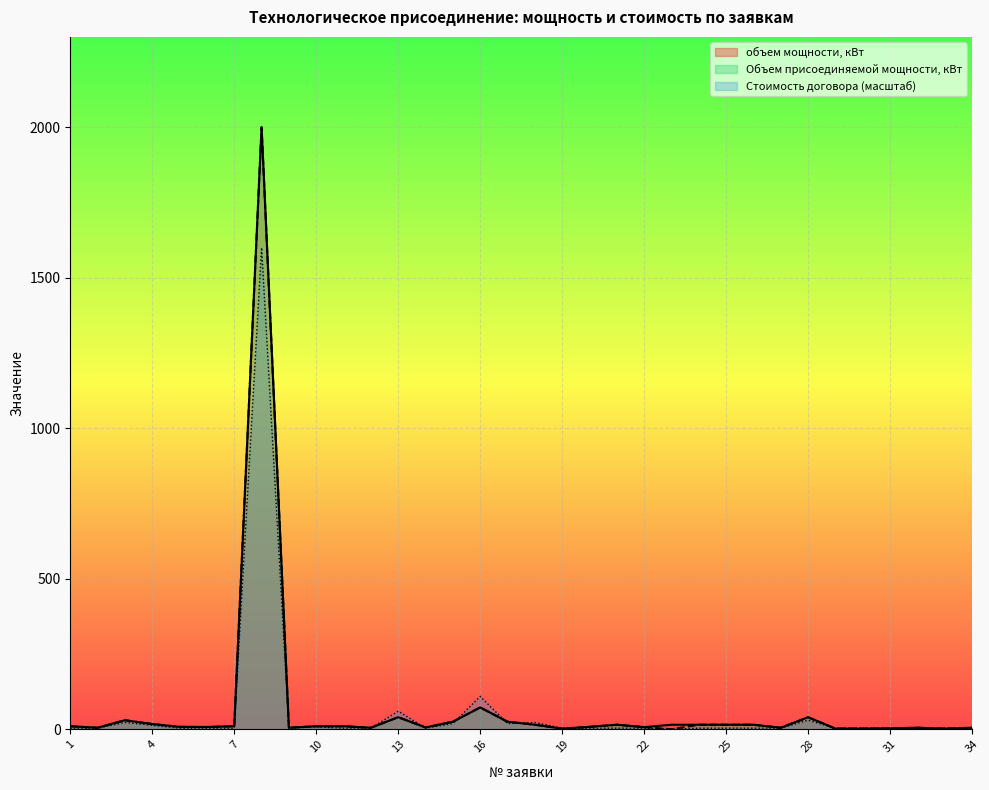

The Стоимость договора с НДС 18% series shows 13.0 at 17. True or false?

False